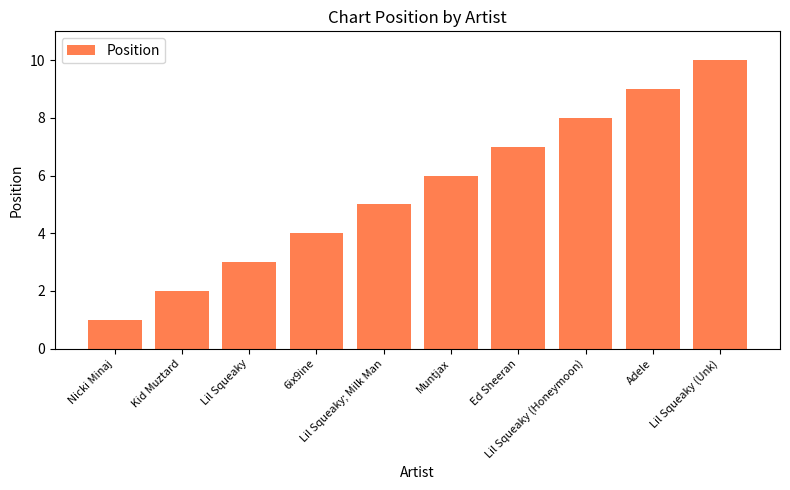

How many categories are shown in the chart?

10